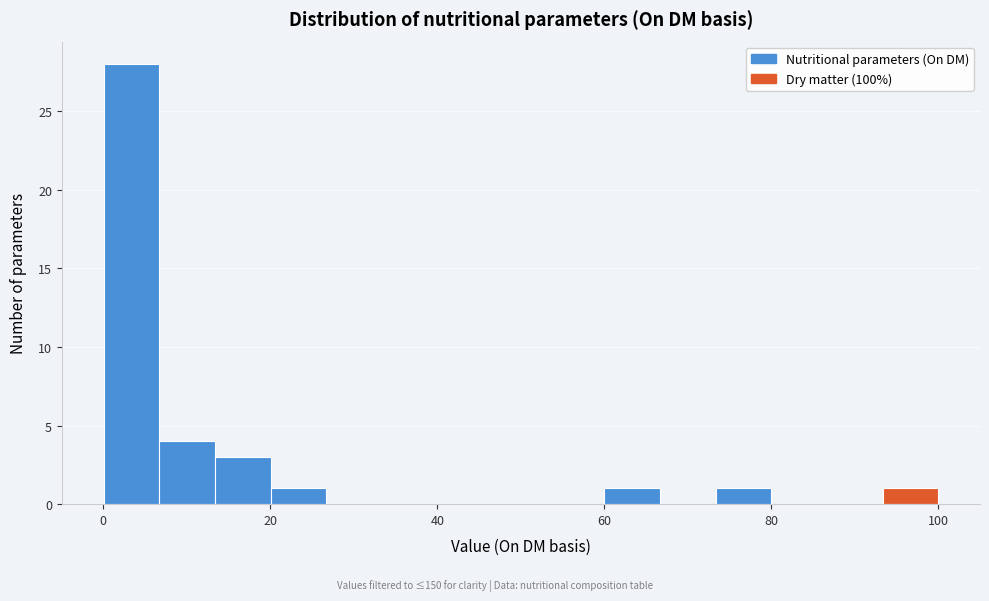

Around what value on the x-axis is the tallest bar? Give the approximate position of its centre, as read against the axis.

4